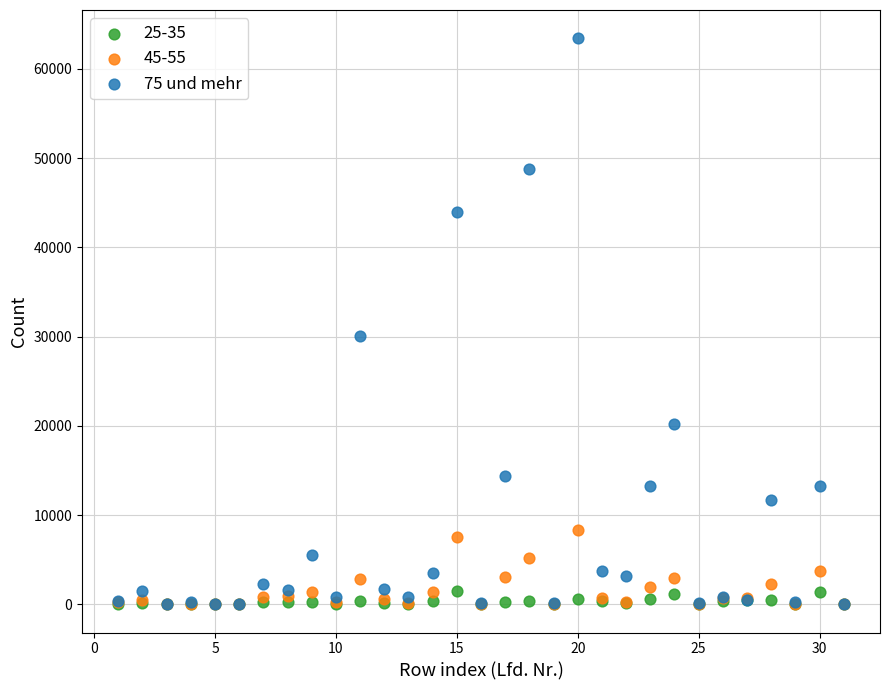

Across all series, what Y value is closest to 31718?

30026